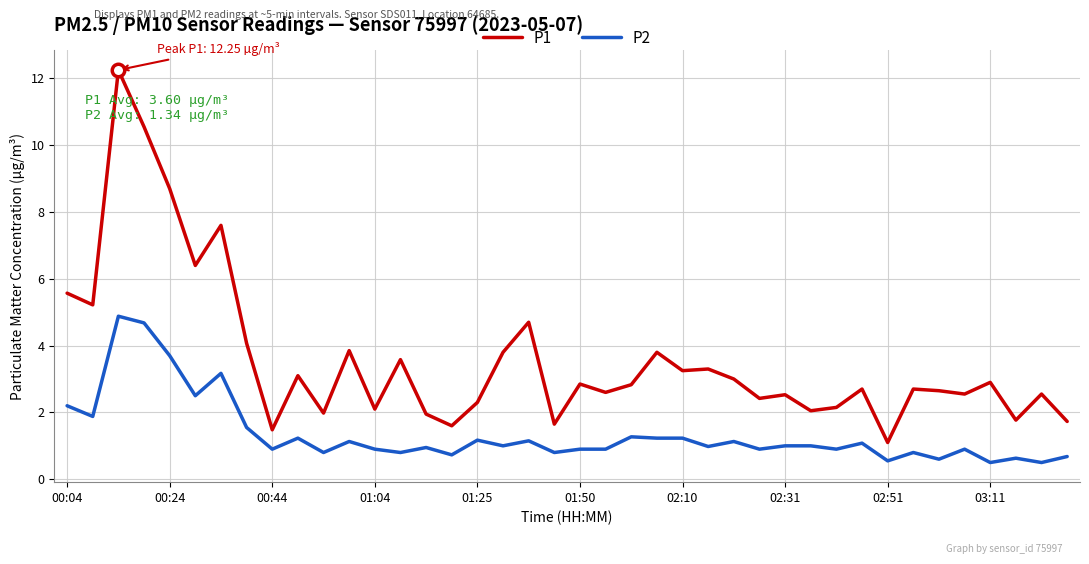

Which series has the widest spread of values?

P1